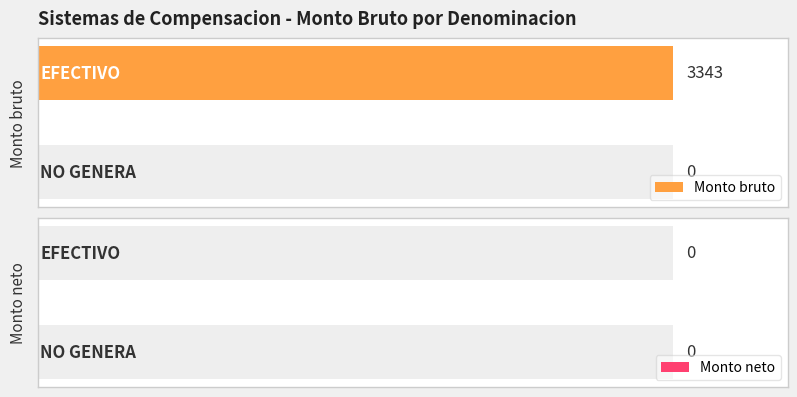

Between EFECTIVO and 3, which series saw the biggest shift?

Monto bruto